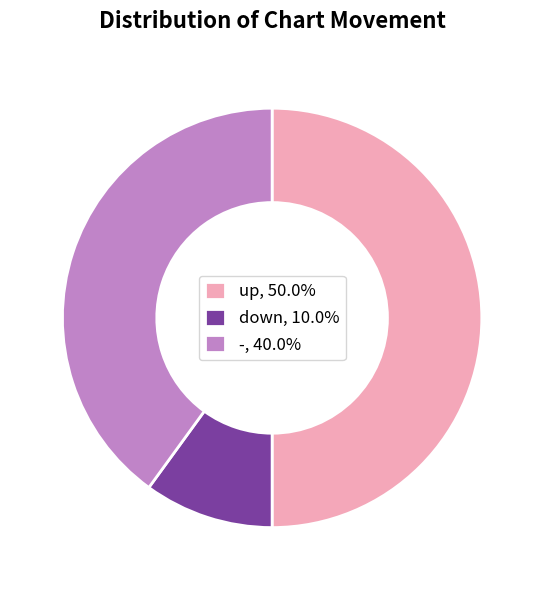

Which category has the smallest portion of the pie?

down